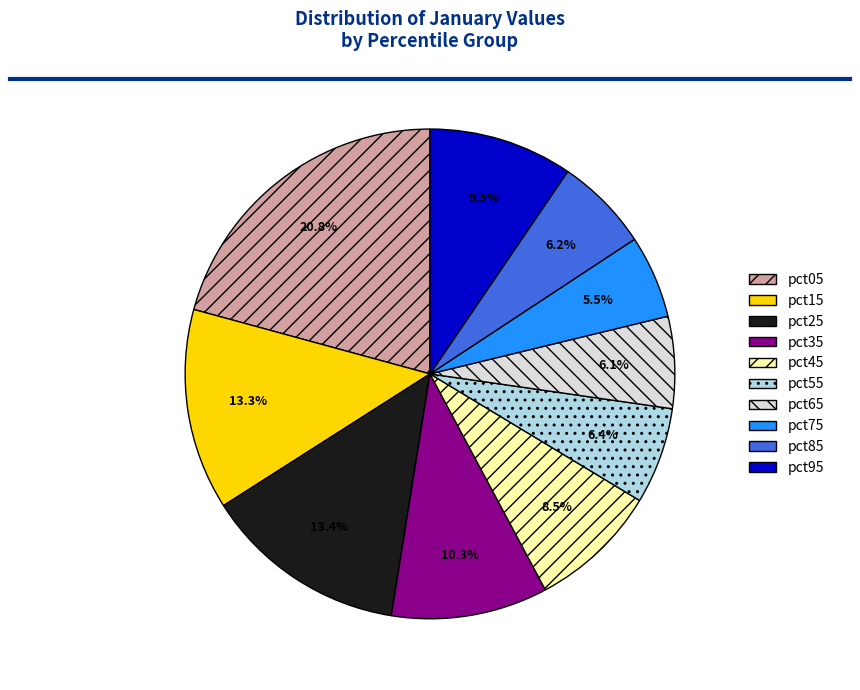

To the nearest percent, what is the combined percentage of pct35 and pct75?

16%